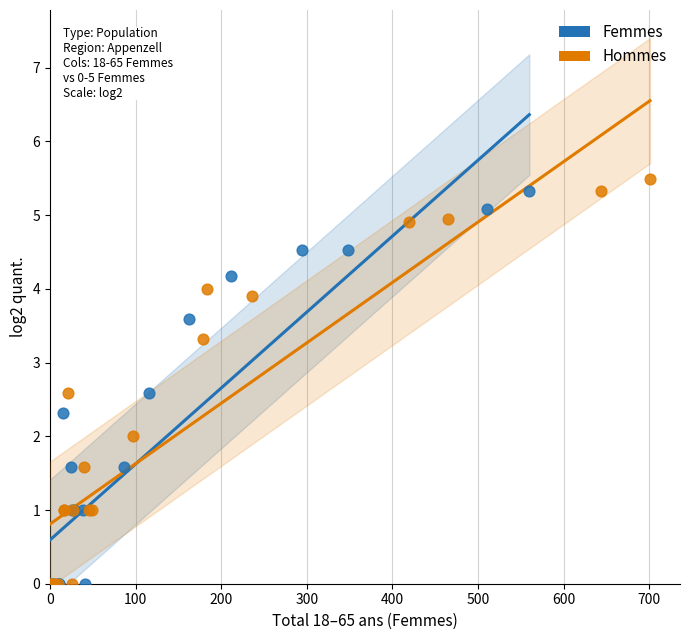

Which series has the largest Y range (max minus min)?

Hommes